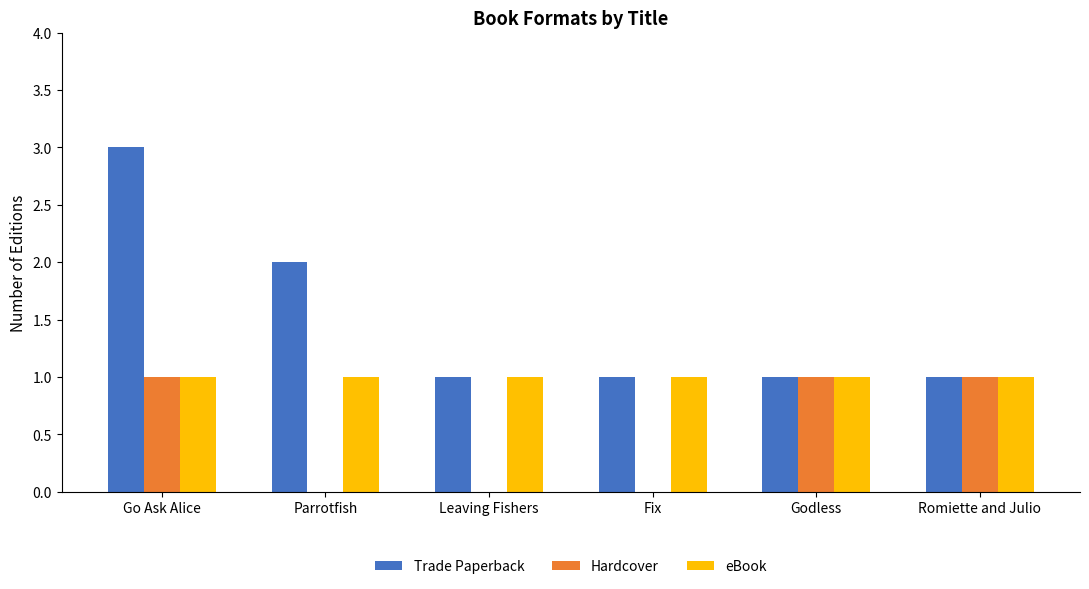

What is the sum of the eBook values at Romiette and Julio and Fix?

2